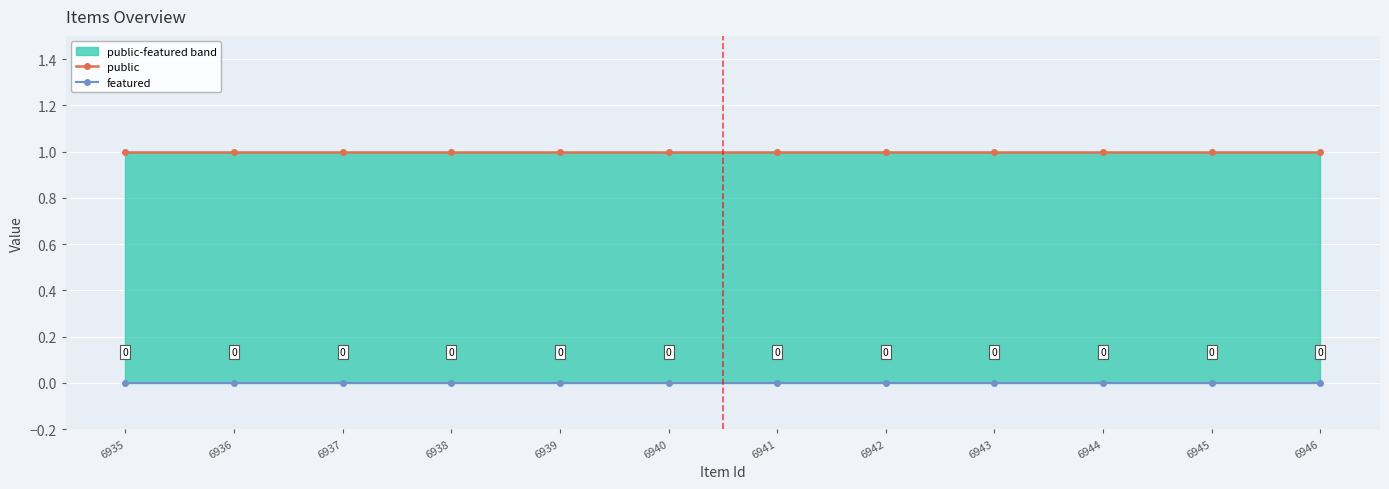

What is the greatest value displayed?

1